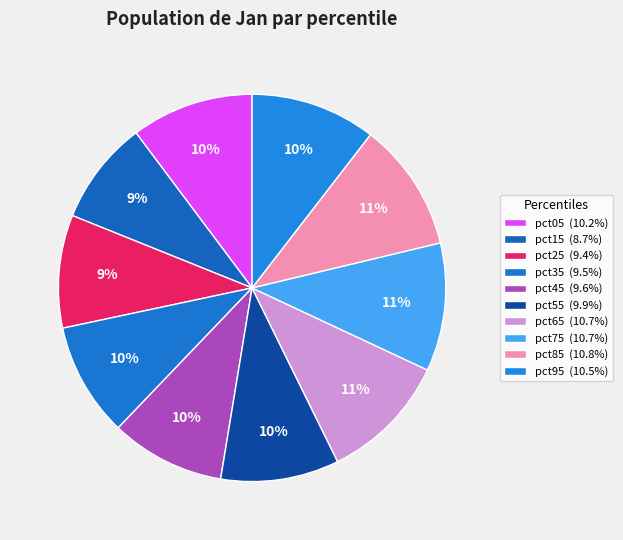

To the nearest percent, what is the difference between the largest and smallest slice percentages?

2%